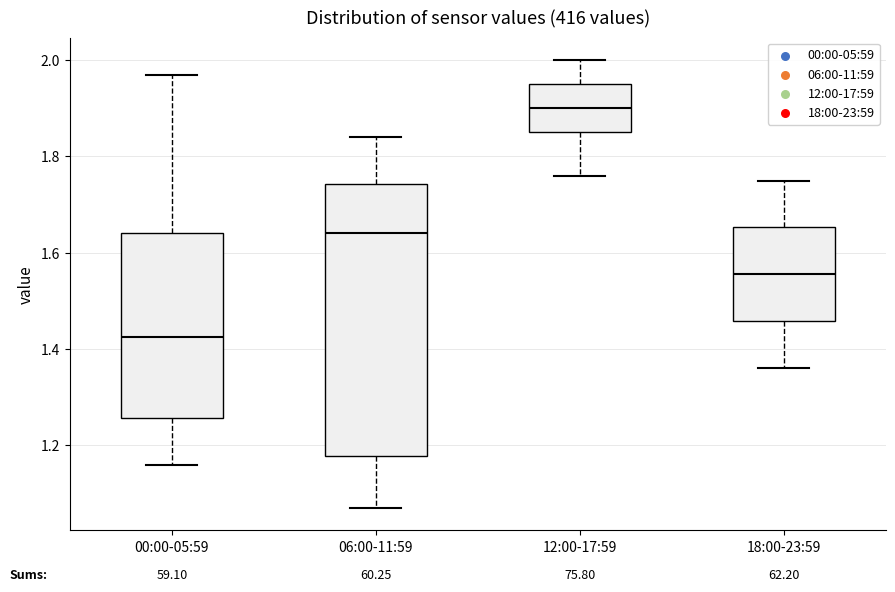

Comparing the boxes themselves (not the whiskers), which one is the tallest?

06:00-11:59